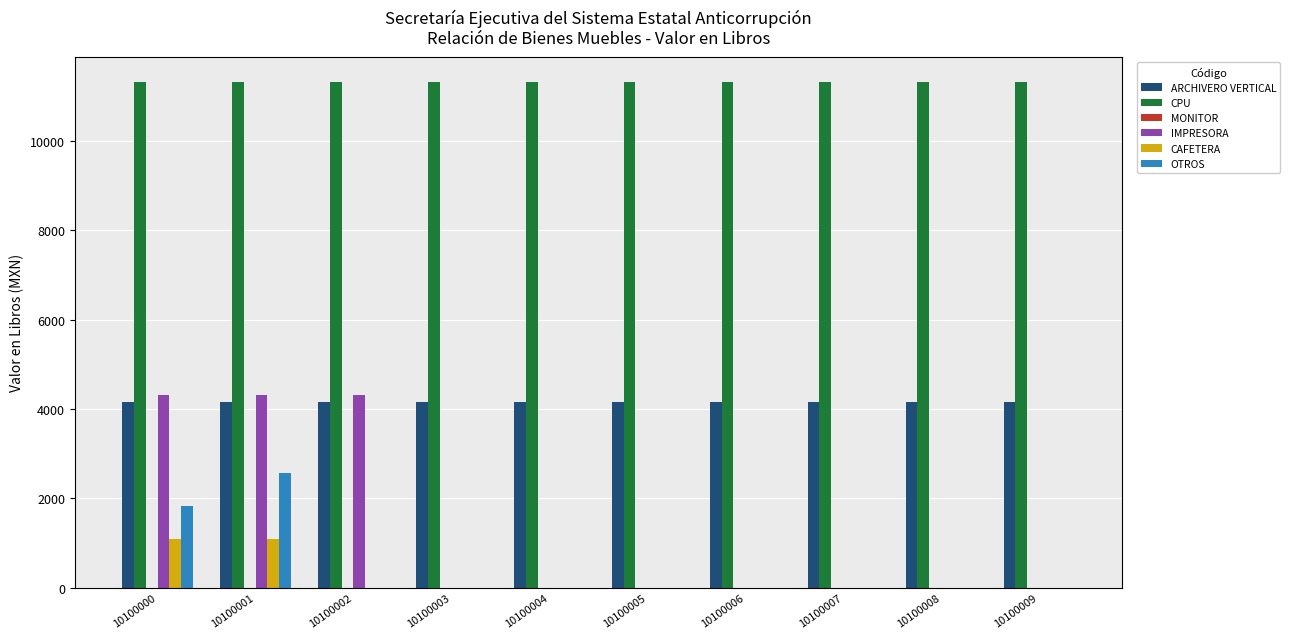

The CPU series shows 6634.0 at 10100004. True or false?

False